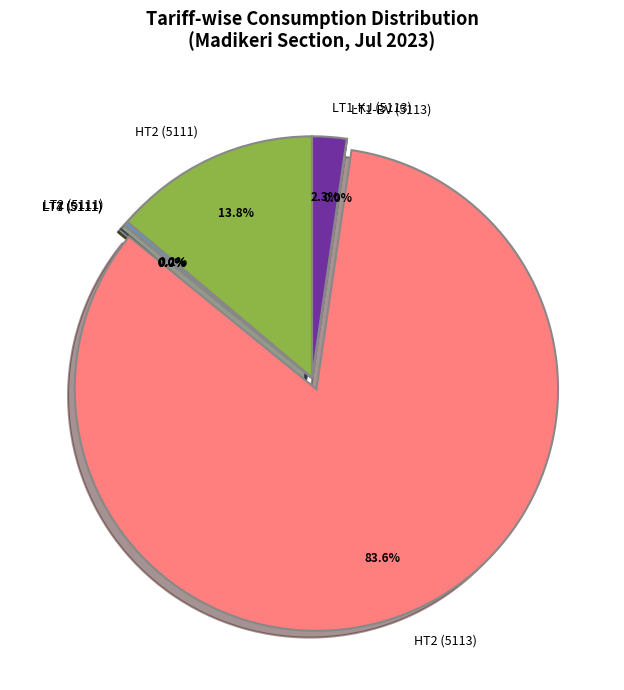

To the nearest percent, what is the average slice percentage?

12%